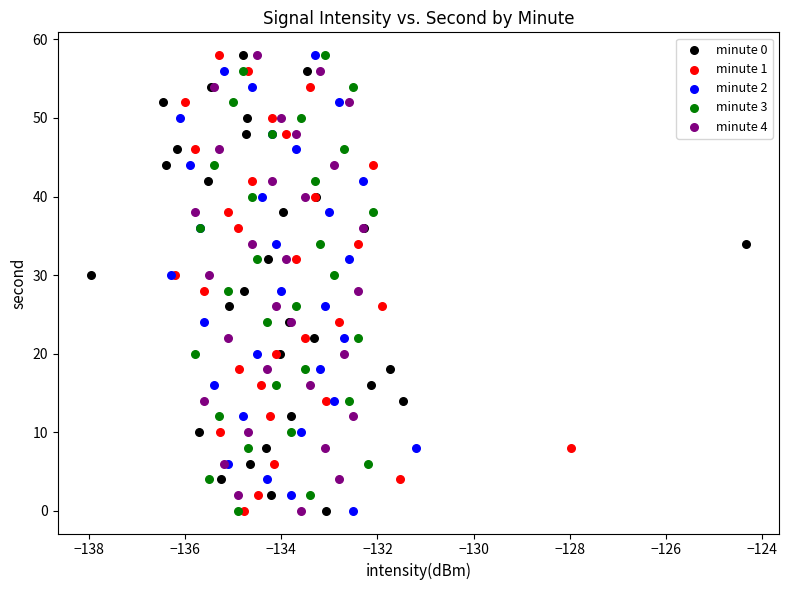

What are all the series names shown in the legend?

minute 0, minute 1, minute 2, minute 3, minute 4